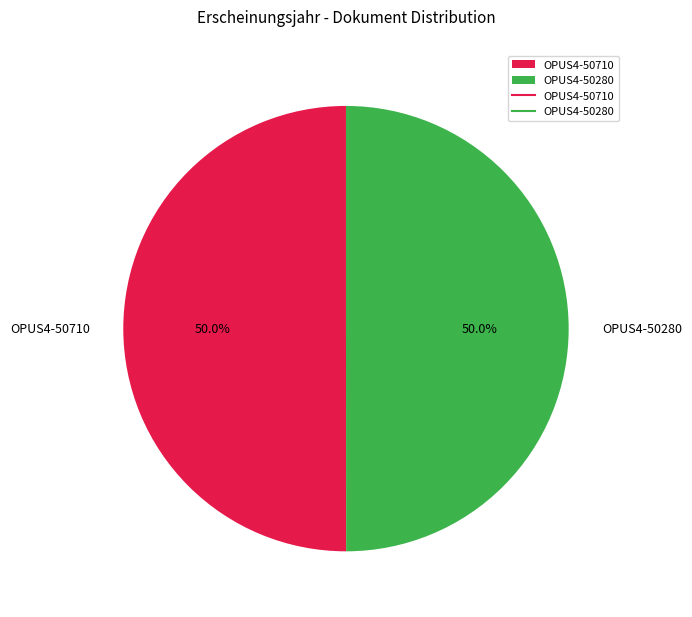

Approximately how many times larger is the value at OPUS4-50710 compared to OPUS4-50280?

1.0